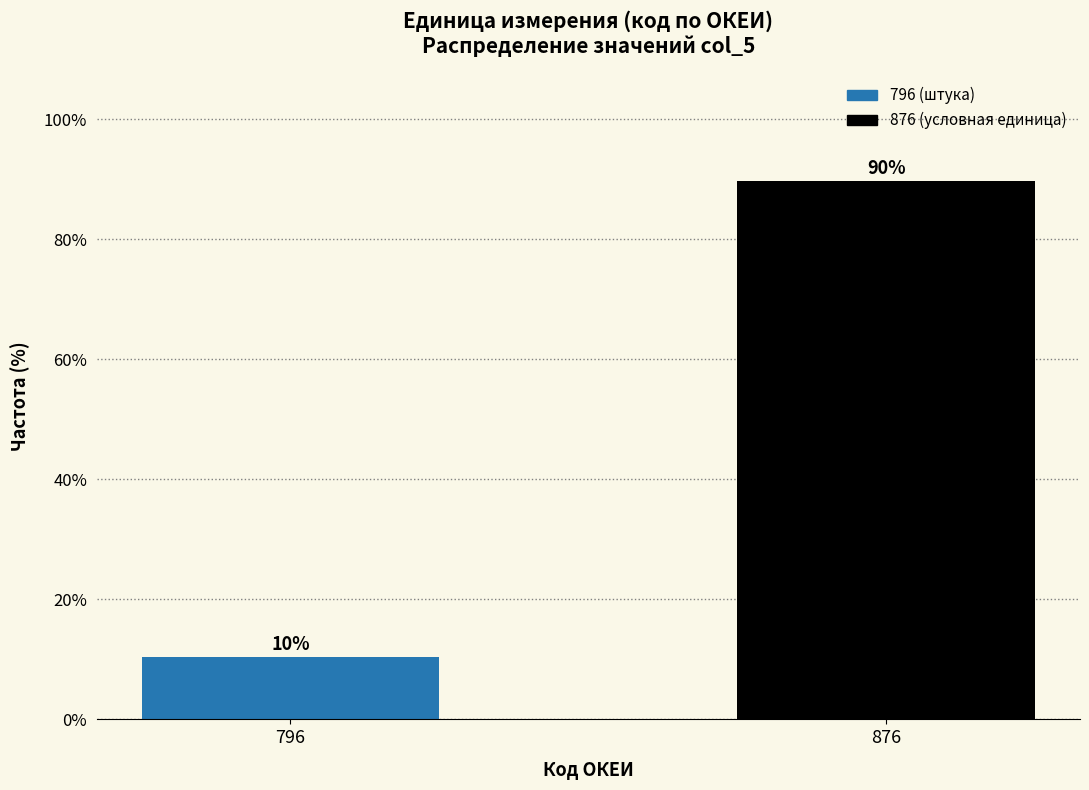

What is the minimum value shown in the chart?

10.3